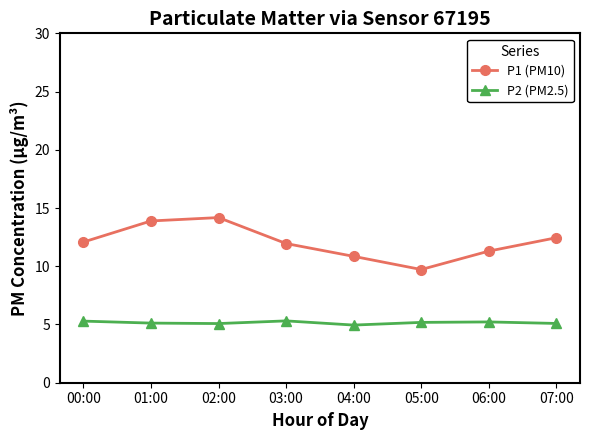

True or false: P1 (PM10) has a value of 11.3 at 06:00.

True